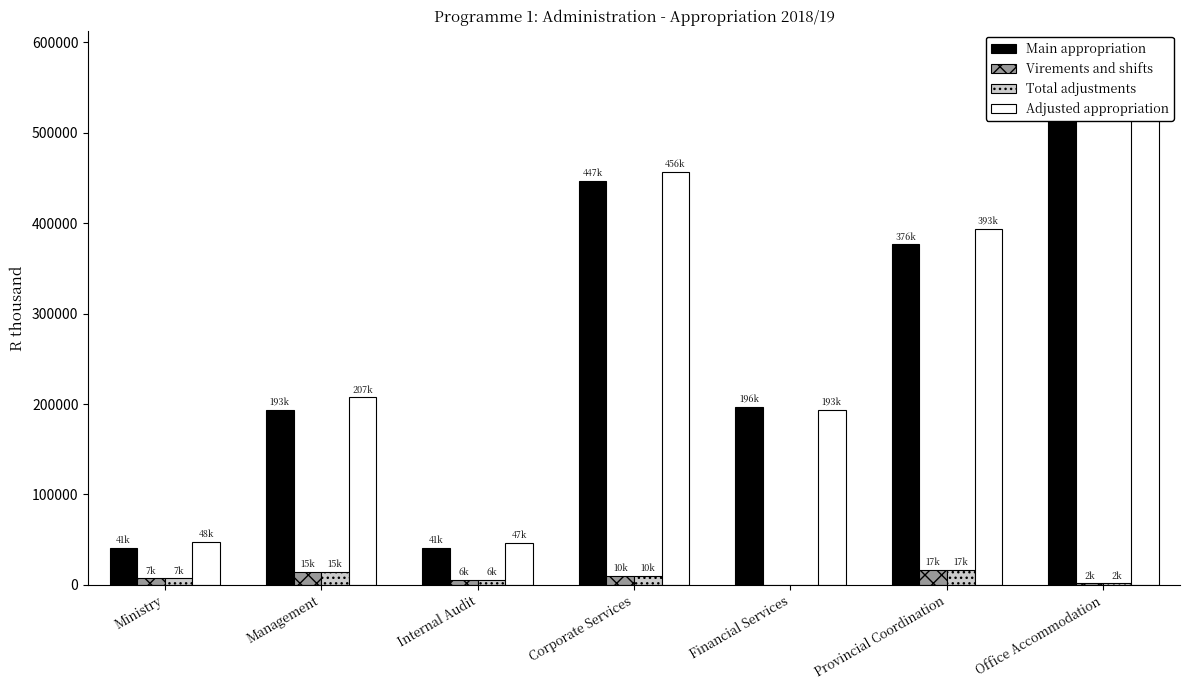

Which has a higher value, Corporate Services or Office Accommodation?

Office Accommodation